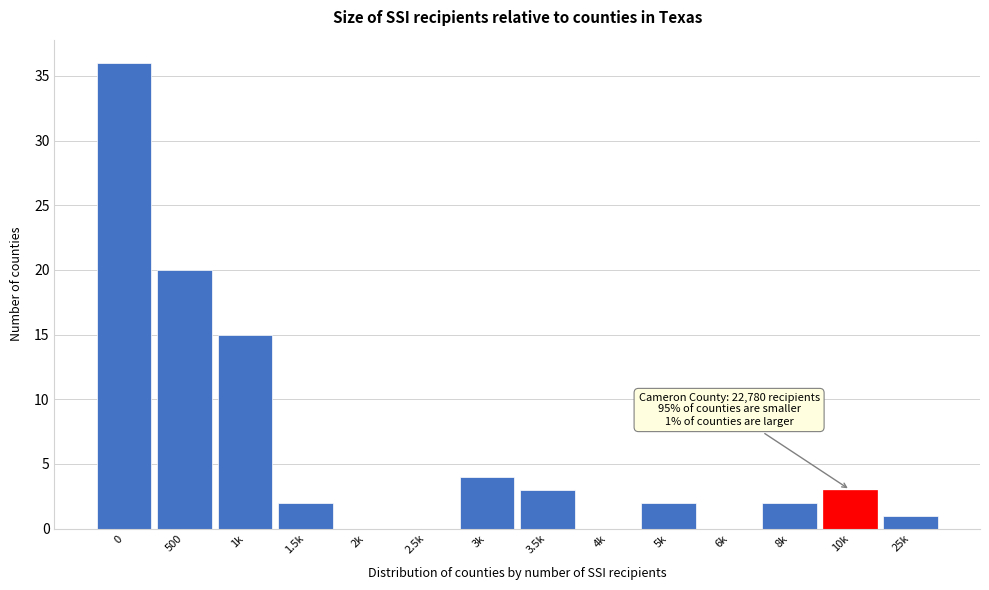

Reading right to left, extract all data points from this chart.

25k=1	10k=3	8k=2	6k=0	5k=2	4k=0	3.5k=3	3k=4	2.5k=0	2k=0	1.5k=2	1k=15	500=20	0=36